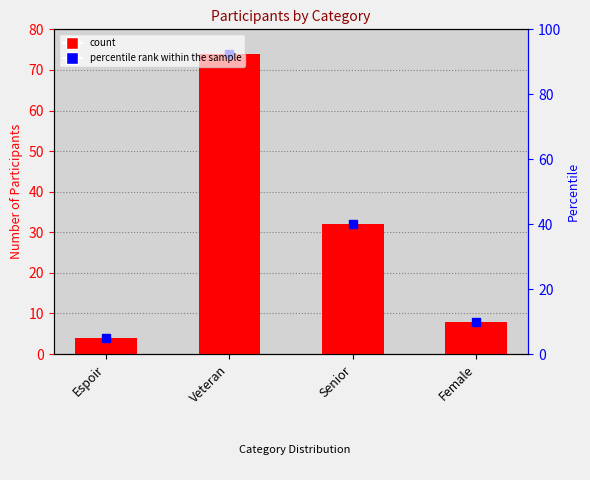

List the labels in order of value, largest first.

Veteran, Senior, Female, Espoir